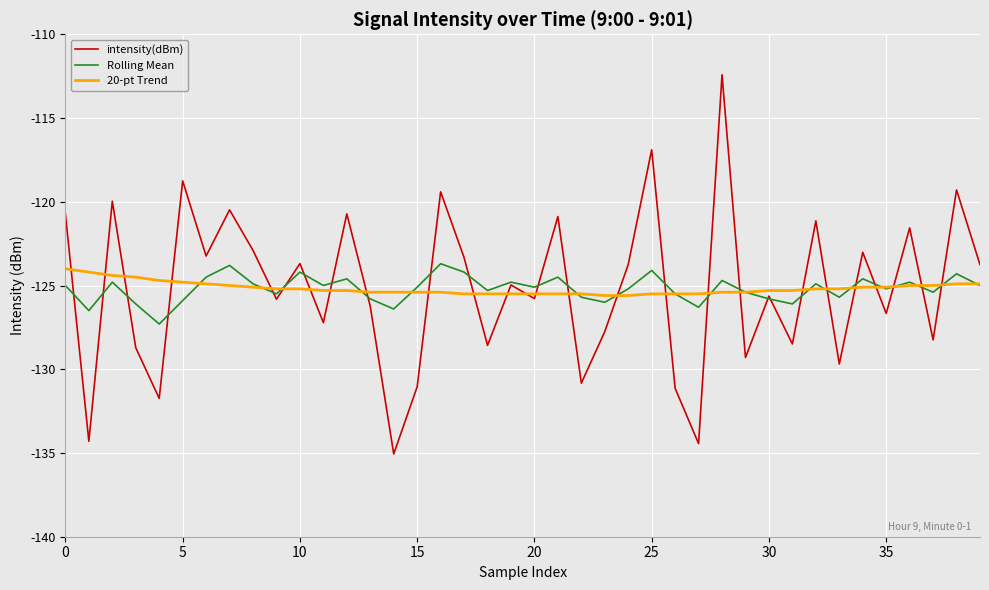

What is the maximum value for 20-pt Trend?

-124.0